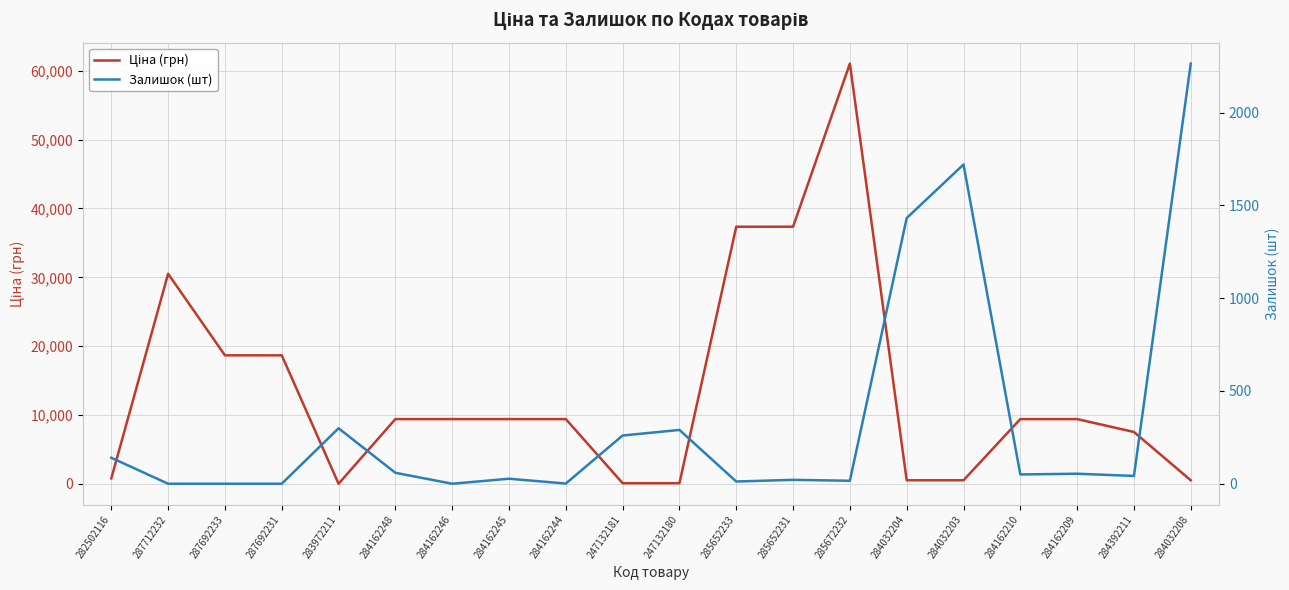

What is the sum of all Залишок (шт) values?

6689.0